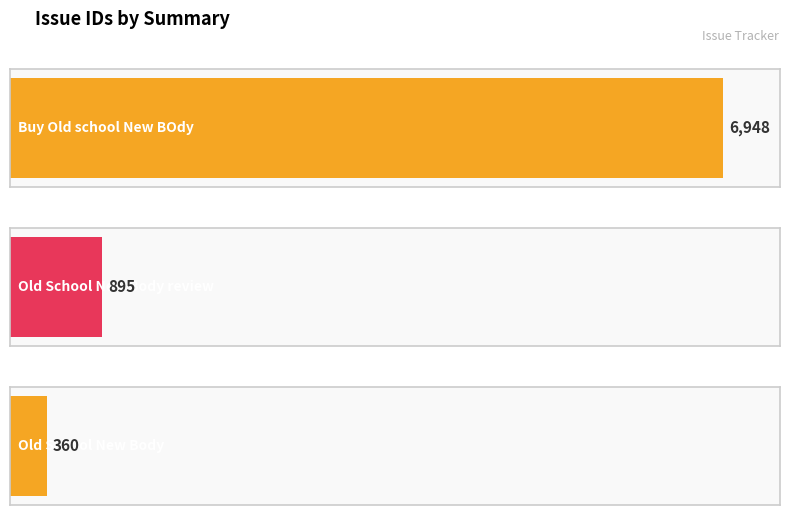

What is the label of the 2nd bar from the right?

Old School New Body review